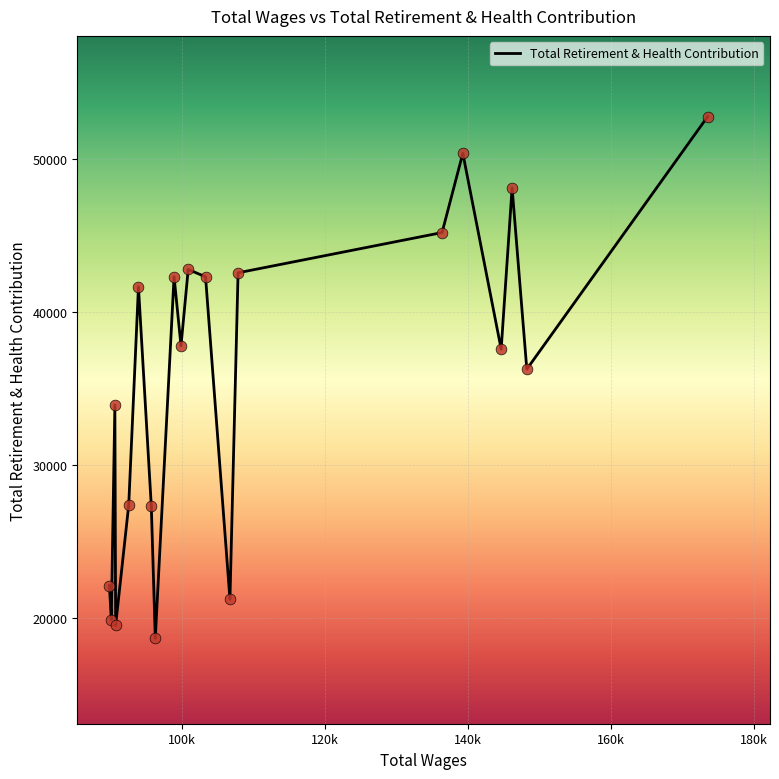

What is the smallest value displayed?

18644